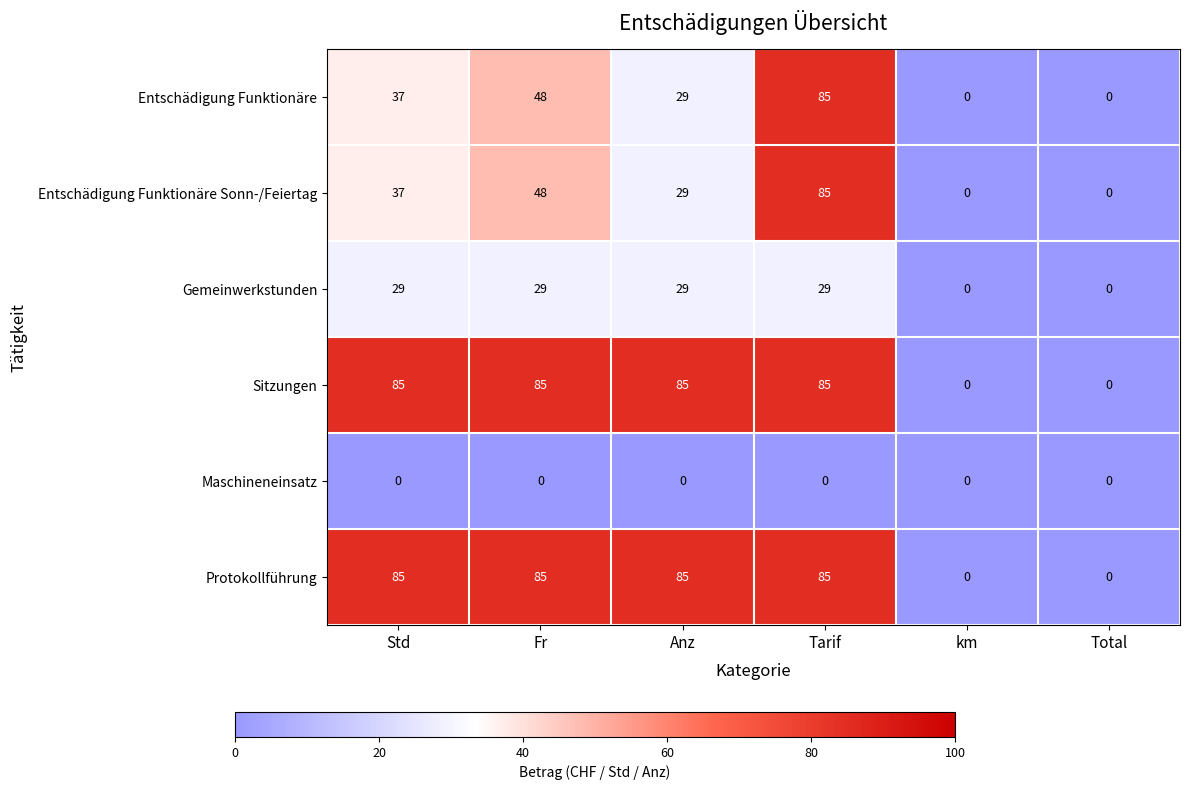

What is the difference between the maximum and minimum values in the Gemeinwerkstunden series?

29